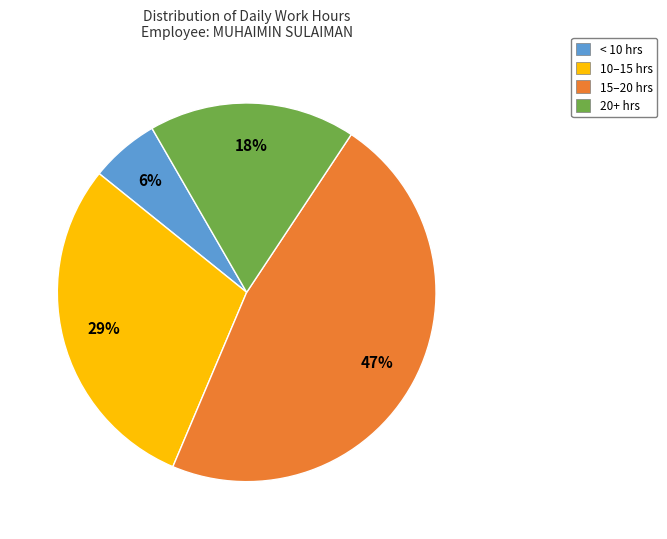

Does 20+ hrs represent more than half of the total?

No